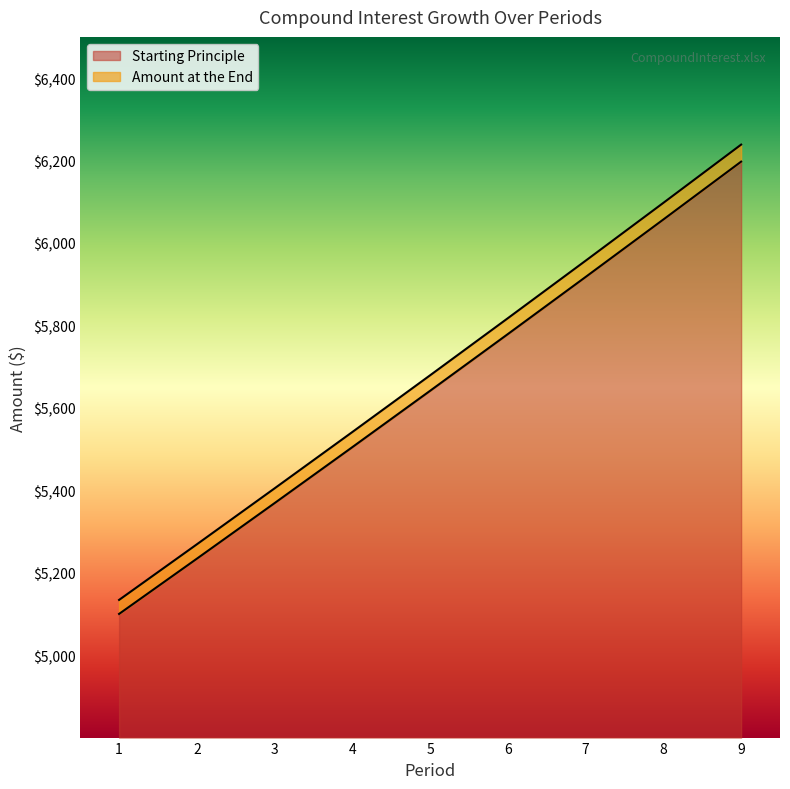

How many categories are shown in the chart?

9